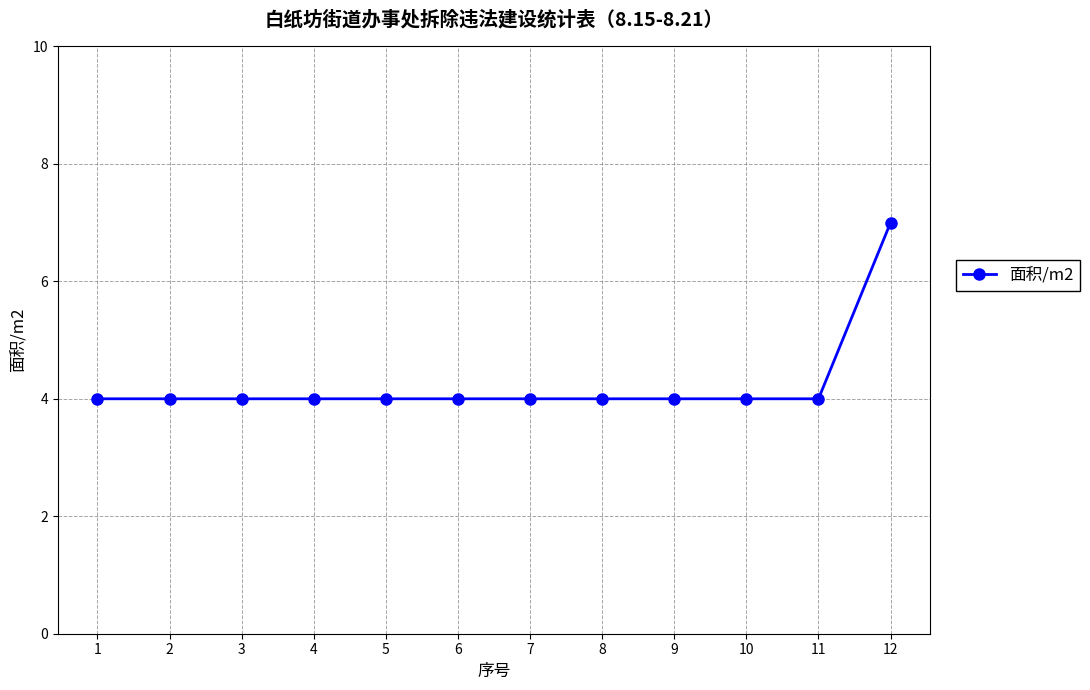

What is the greatest value displayed?

7